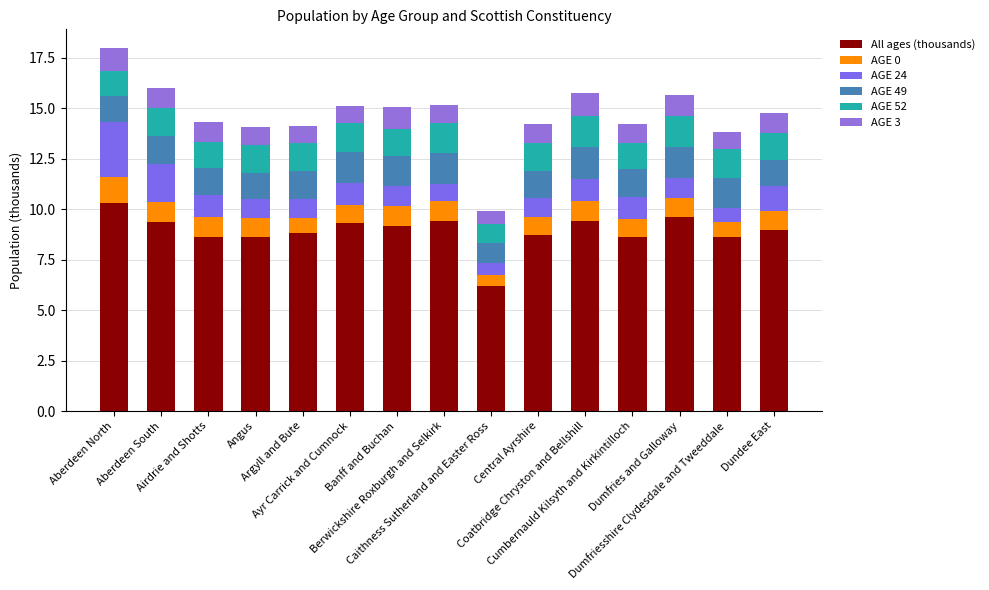

Are the bars grouped side by side (vs. stacked)?

No